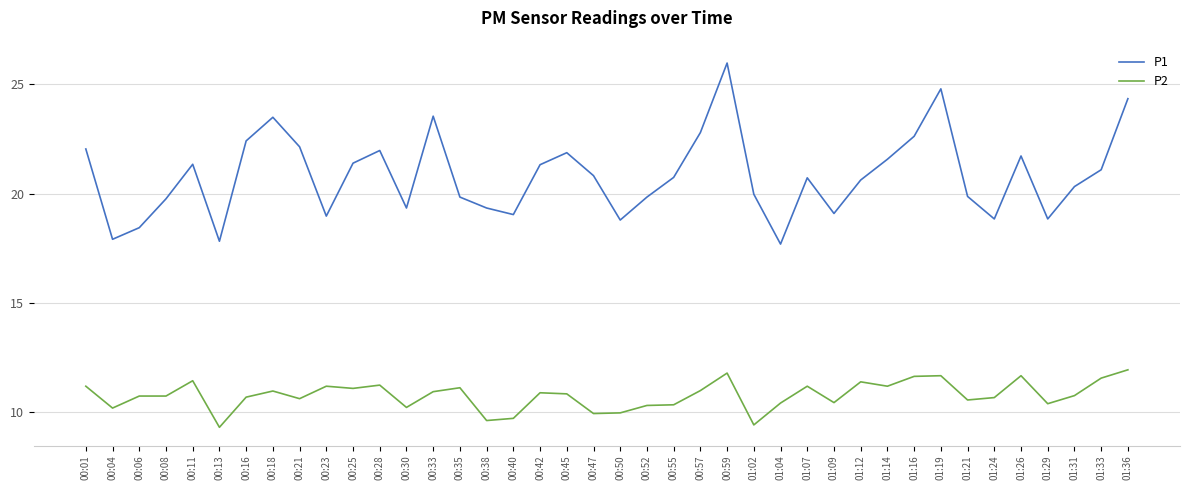

At how many categories does at least one series exceed 16?

40